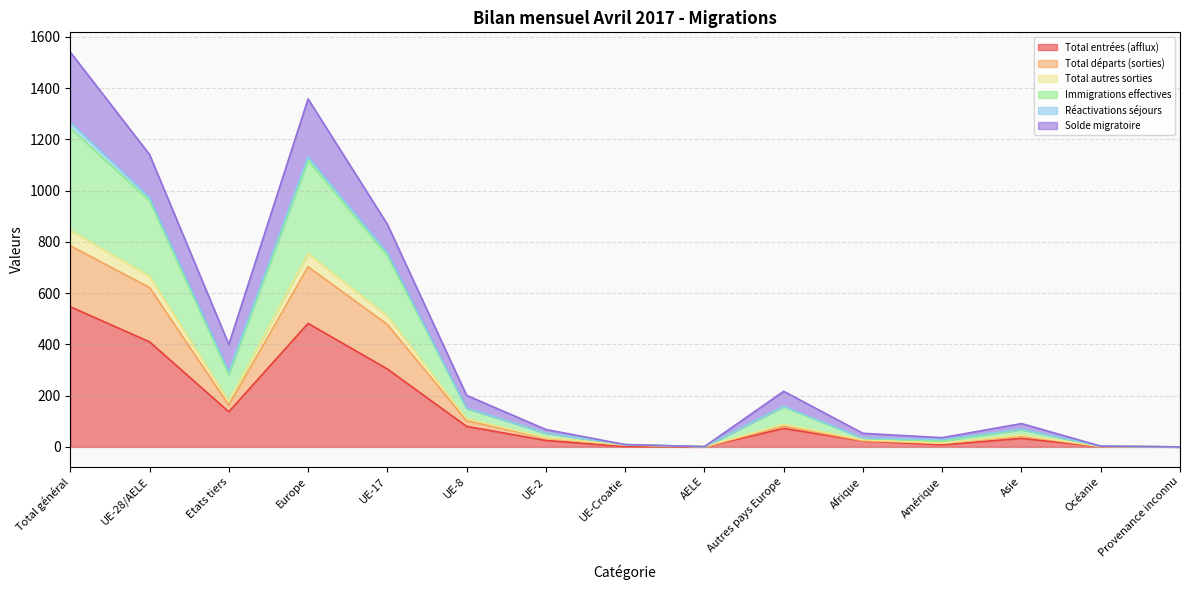

The Total départs (sorties) series shows 20 at Amérique. True or false?

False